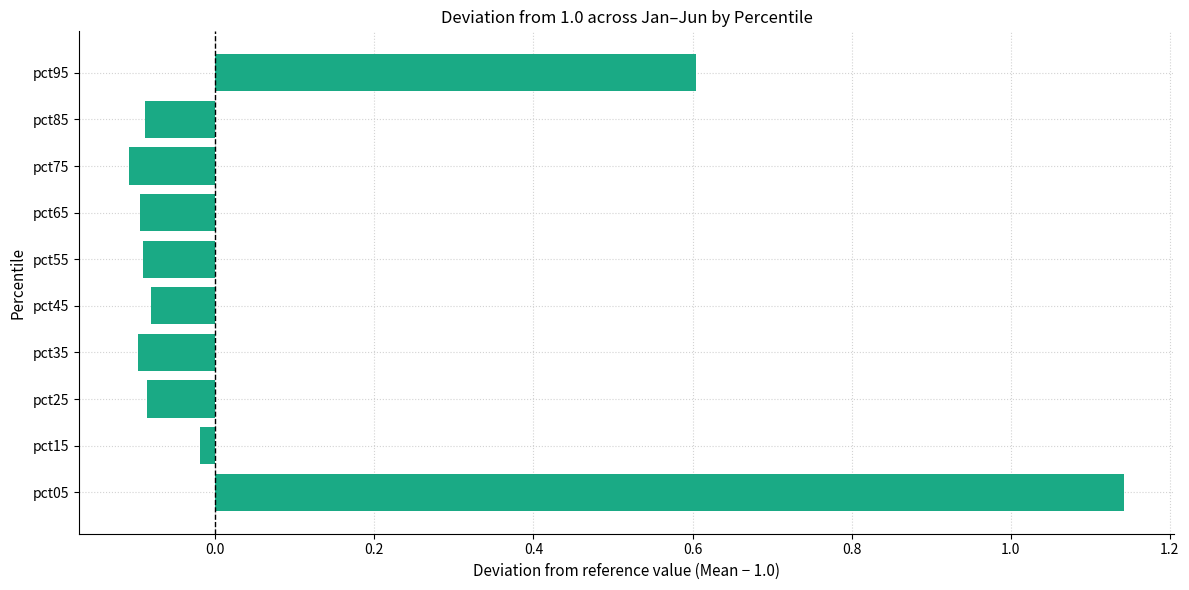

How many bars are there in total?

10